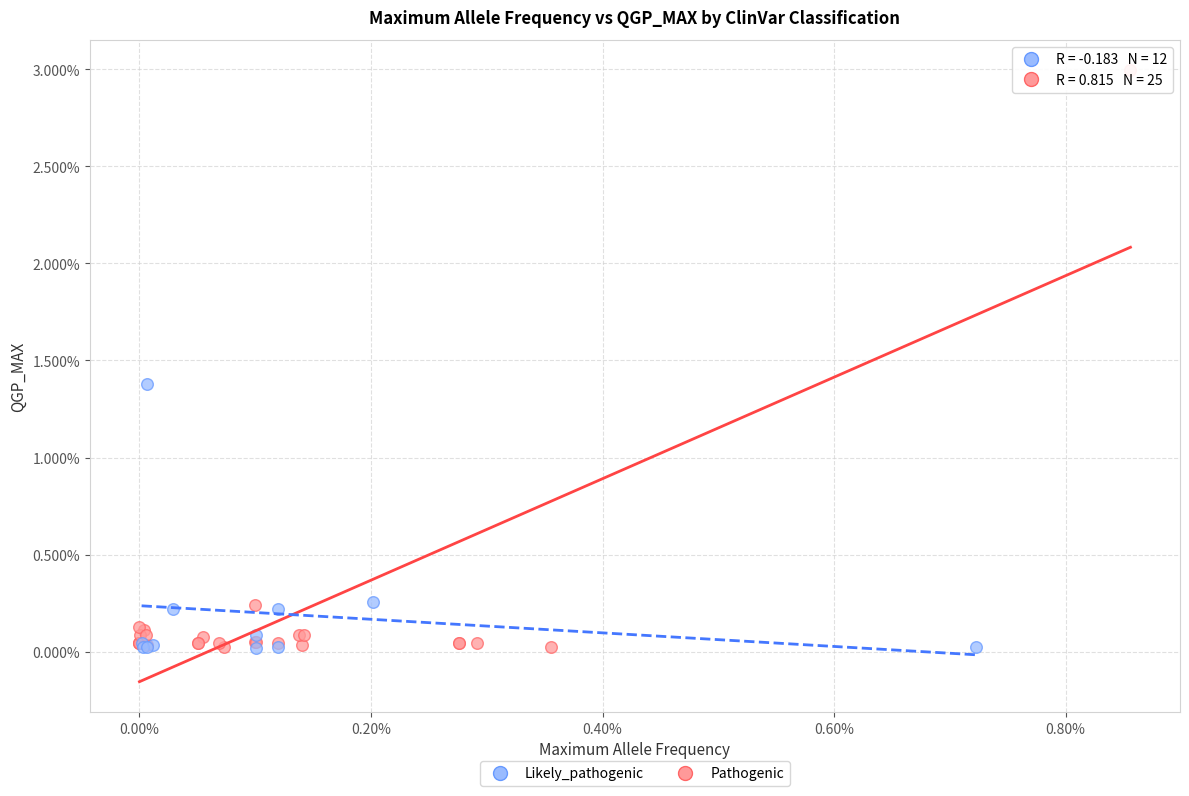

Which series reaches the maximum Y coordinate?

Pathogenic